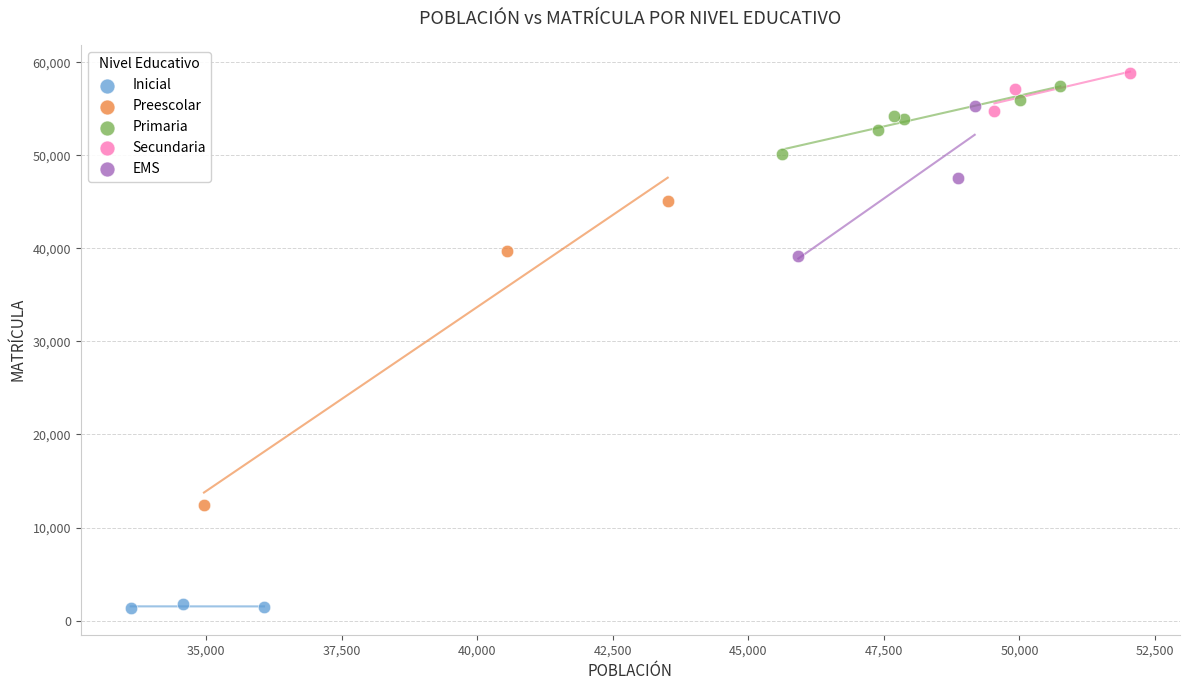

Which series has the widest spread of Y values?

Preescolar